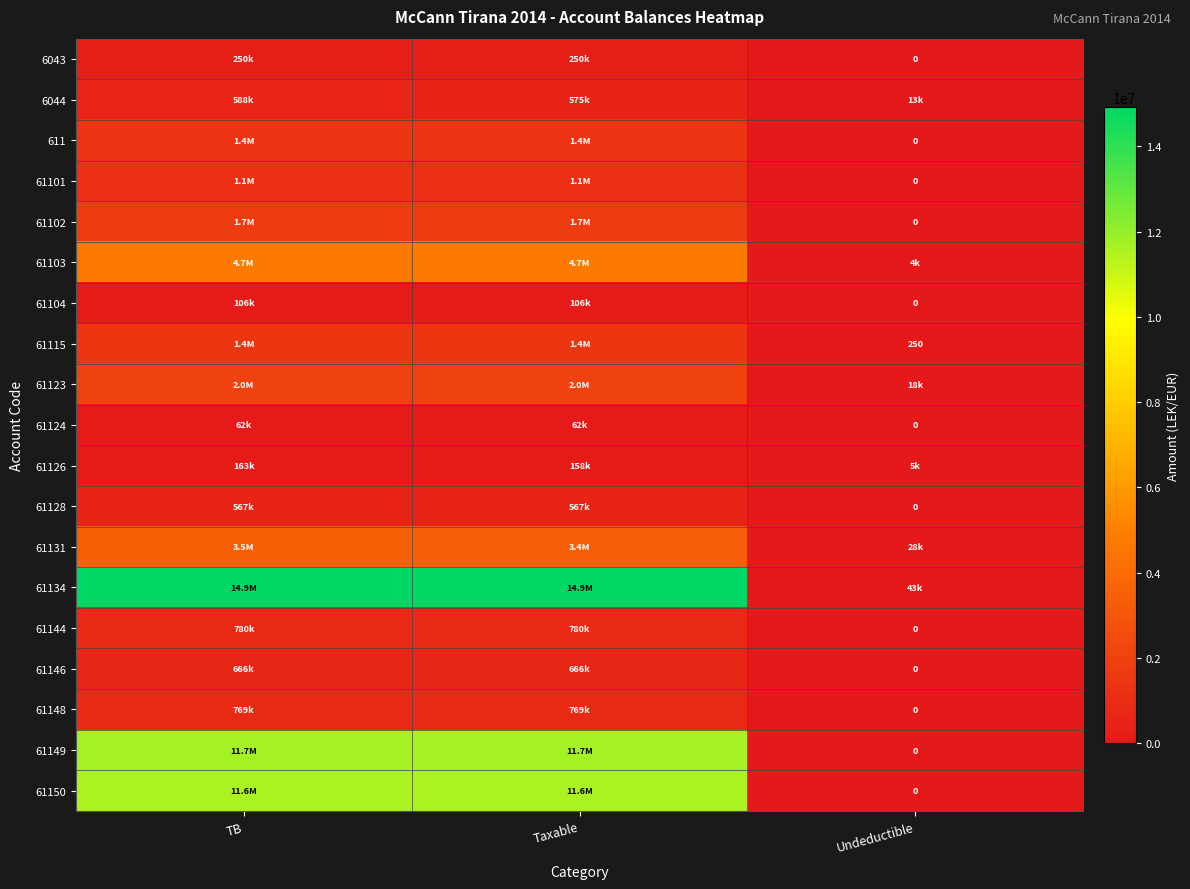

List the series in order of their peak value, highest first.

61134, 61149, 61150, 61103, 61131, 61123, 61102, 61115, 611, 61101, 61144, 61148, 61146, 6044, 61128, 6043, 61126, 61104, 61124